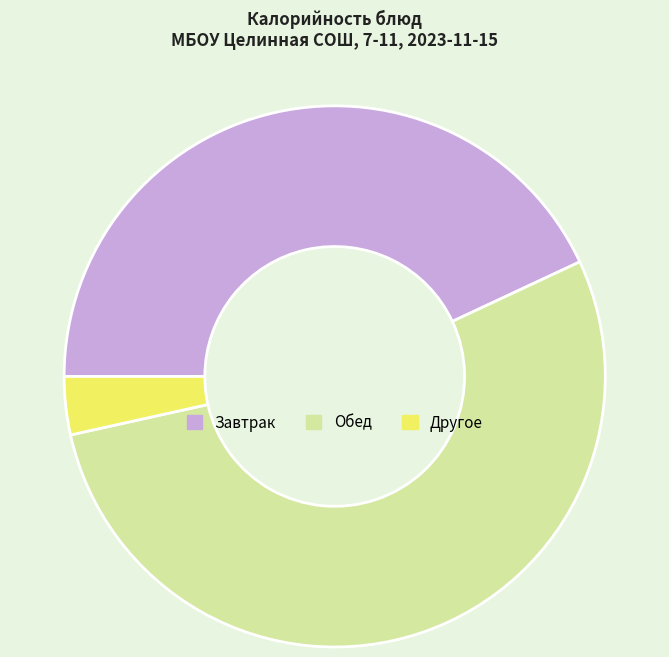

What is the smallest slice in the pie chart?

Другое